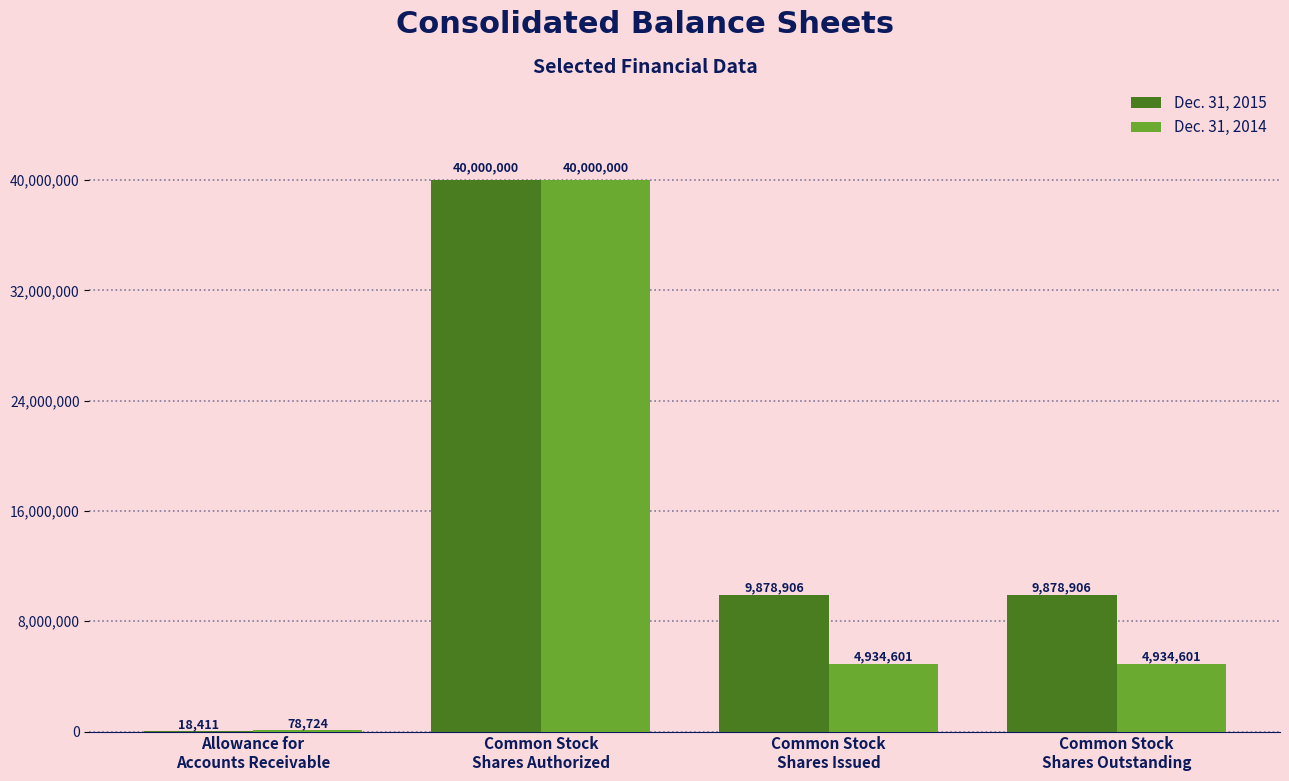

What are all the series names shown in the legend?

Dec. 31, 2015, Dec. 31, 2014